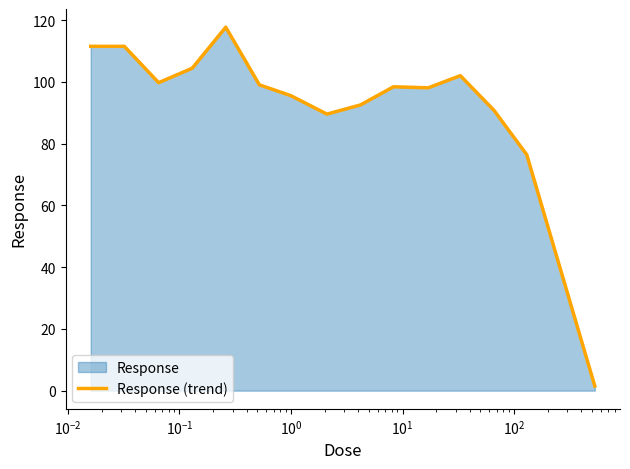

What is the difference between the maximum and minimum values?

116.2